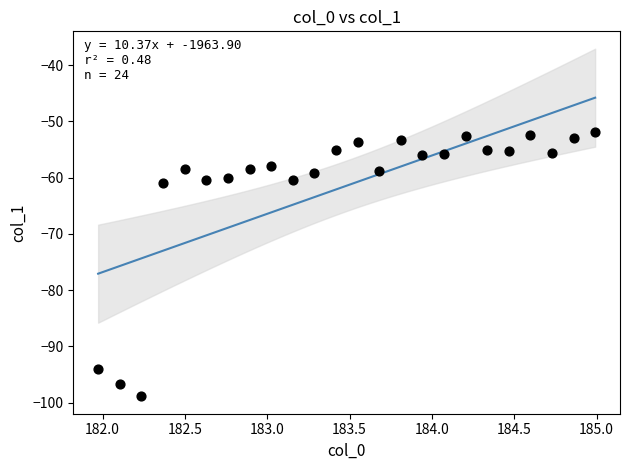

What is the range of Y values (max minus min)?

47.0